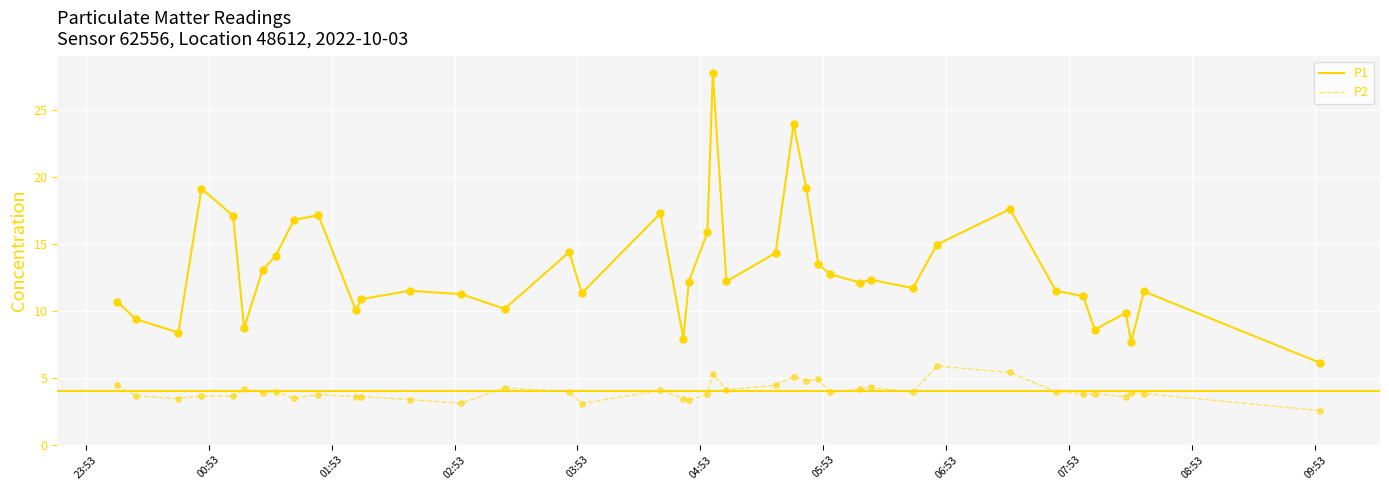

Which series has the widest spread of values?

P1